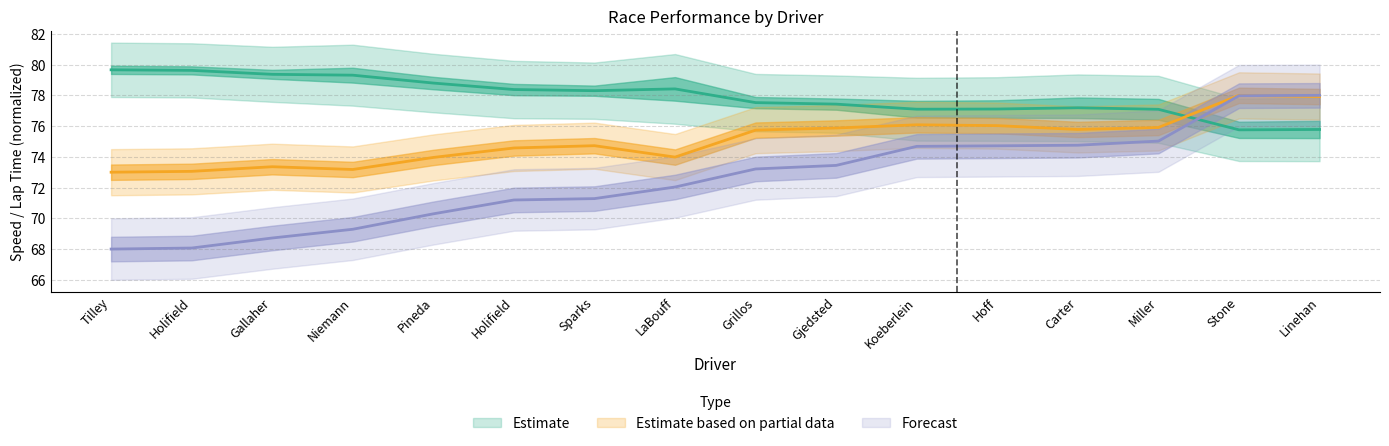

At which label does Best Speed reach its peak?

Tilley